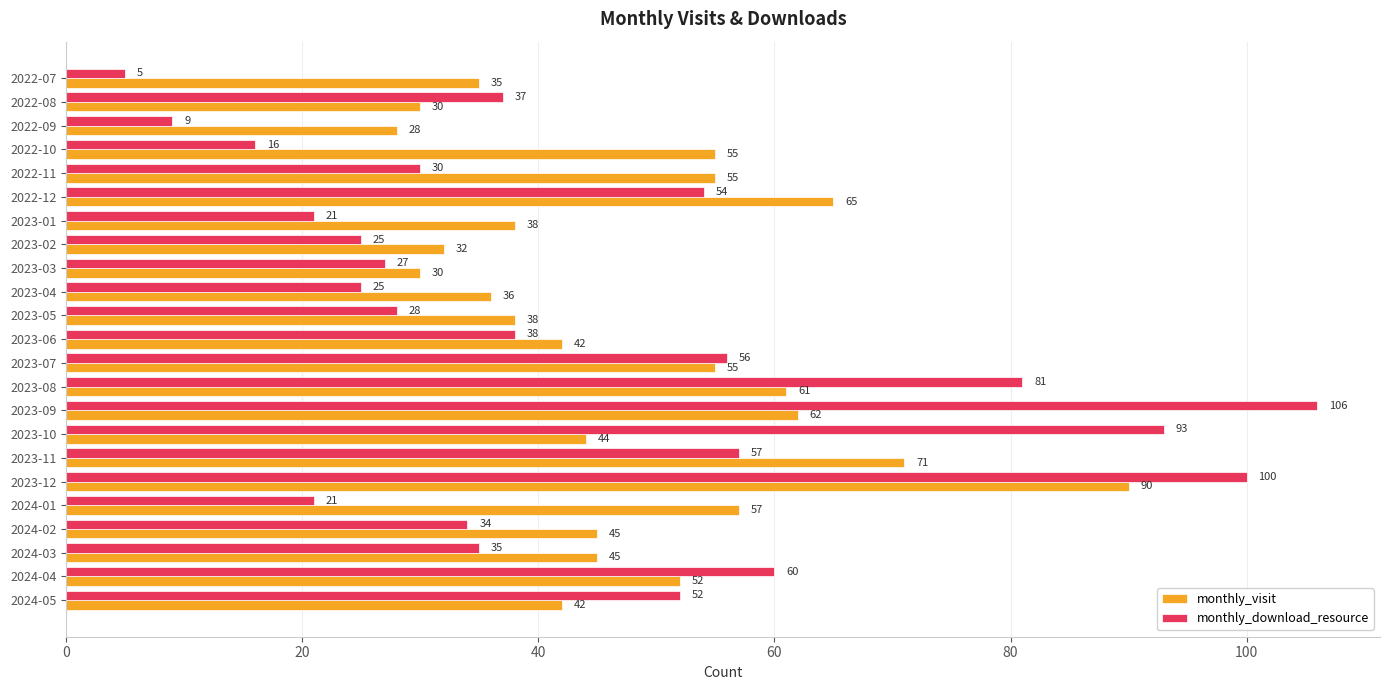

Which series has the largest range (max minus min)?

monthly_download_resource